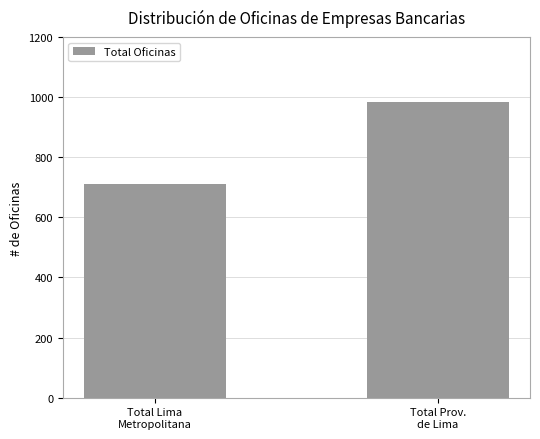

What is the minimum value shown in the chart?

711